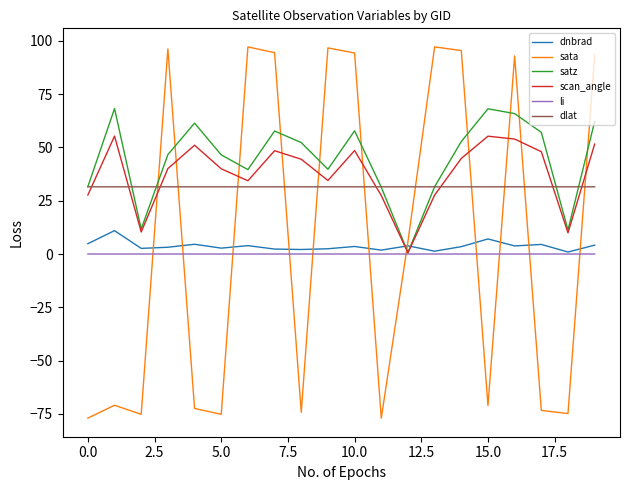

Which series has the largest range (max minus min)?

sata